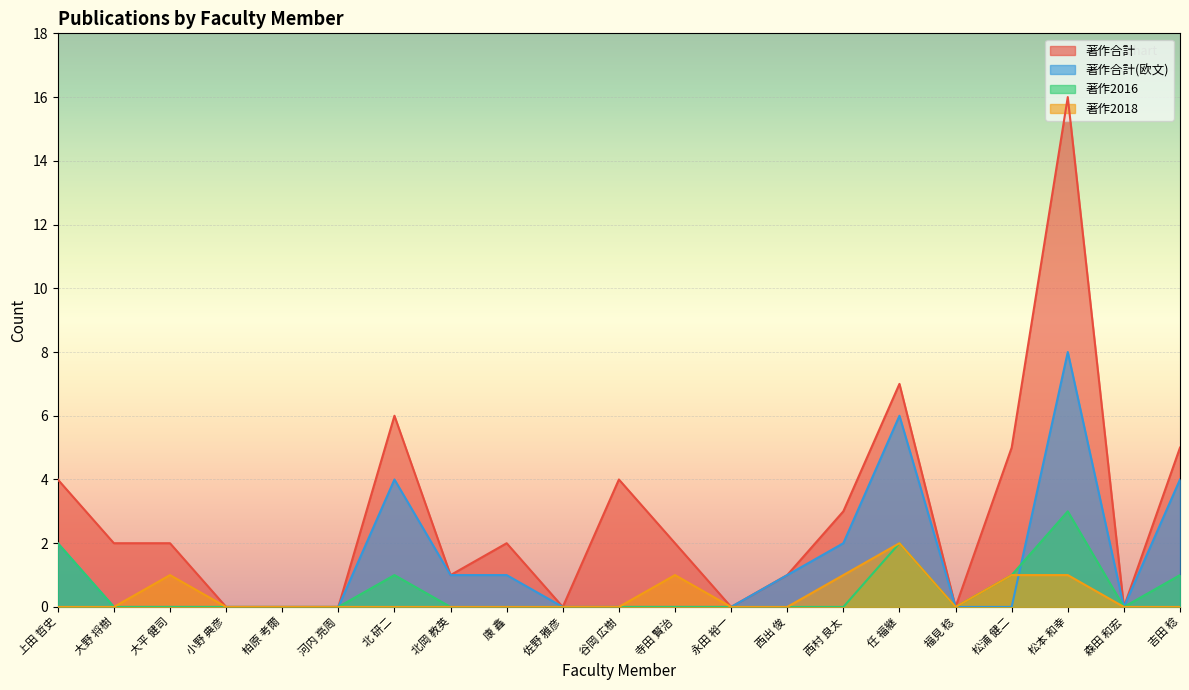

Reading left to right, extract all data points from this chart.

著作合計: 4	2	2	0	0	0	6	1	2	0	4	2	0	1	3	7	0	5	16	0	5
著作合計(欧文): 2	0	0	0	0	0	4	1	1	0	0	0	0	1	2	6	0	0	8	0	4
著作2016: 2	0	0	0	0	0	1	0	0	0	0	0	0	0	0	2	0	1	3	0	1
著作2018: 0	0	1	0	0	0	0	0	0	0	0	1	0	0	1	2	0	1	1	0	0